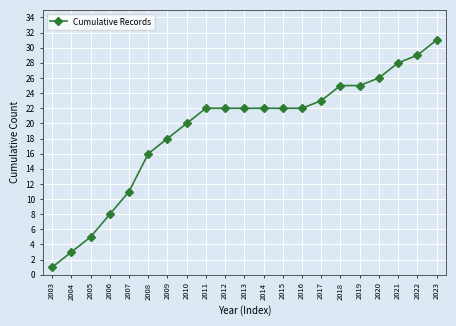

What is the change in value from 2013 to 2019?

+3